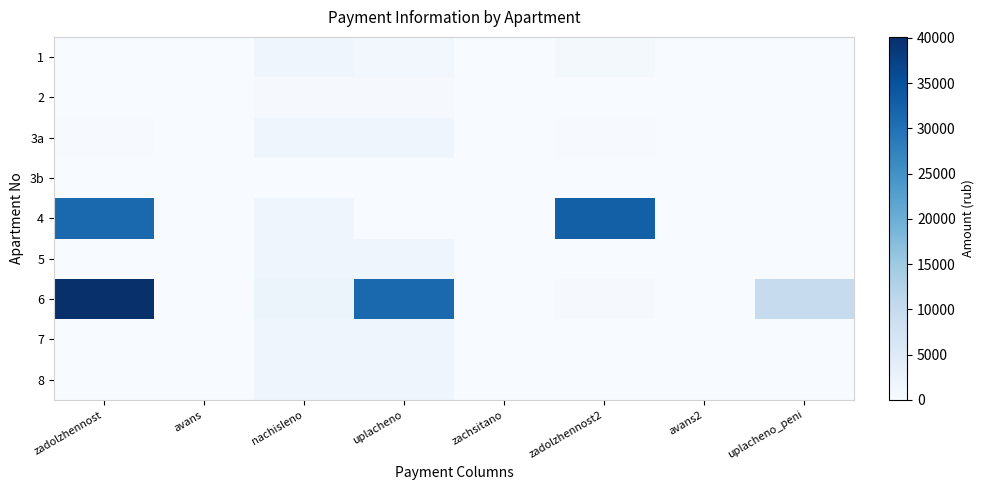

At how many categories does at least one series exceed 6523?

4